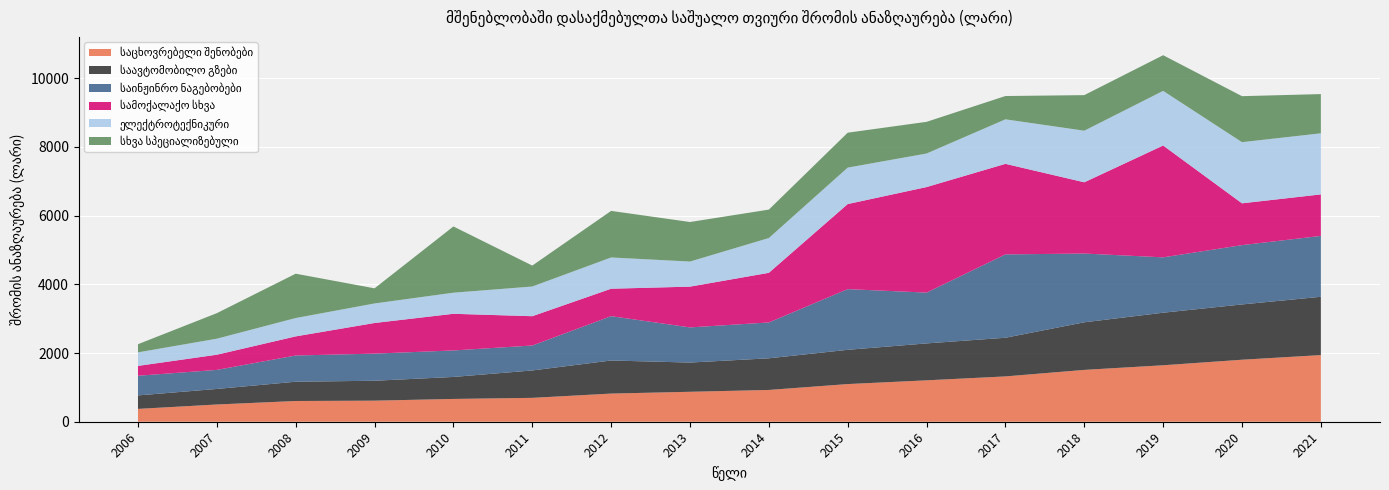

Reading right to left, extract all data points from this chart.

საცხოვრებელი შენობები: 2021=1940.6	2020=1805.2	2019=1644.1	2018=1509.5	2017=1319.5	2016=1205.4	2015=1096.5	2014=925.4	2013=871.8	2012=819.9	2011=695.0	2010=663.6	2009=613.6	2008=603.8	2007=502.0	2006=373.9
საავტომობილო გზები: 2021=1697.4	2020=1610.4	2019=1530.5	2018=1385.9	2017=1125.8	2016=1075.2	2015=997.6	2014=921.5	2013=851.2	2012=963.4	2011=798.1	2010=640.6	2009=579.8	2008=561.1	2007=452.6	2006=392.3
საინჟინრო ნაგებობები: 2021=1772.1	2020=1726.9	2019=1611.9	2018=2002.0	2017=2427.1	2016=1479.1	2015=1767.0	2014=1043.5	2013=1023.5	2012=1290.9	2011=726.0	2010=771.1	2009=789.8	2008=763.6	2007=554.5	2006=572.7
სამოქალაქო სხვა: 2021=1209.3	2020=1217.4	2019=3256.6	2018=2074.6	2017=2636.6	2016=3073.5	2015=2477.2	2014=1445.8	2013=1187.3	2012=798.7	2011=853.5	2010=1067.9	2009=891.9	2008=556.5	2007=442.3	2006=286.9
ელექტროტექნიკური: 2021=1778.7	2020=1780.2	2019=1590.6	2018=1501.9	2017=1296.6	2016=976.7	2015=1060.8	2014=1012.6	2013=730.4	2012=910.0	2011=864.5	2010=614.1	2009=568.9	2008=534.4	2007=466.2	2006=393.9
სხვა სპეციალიზებული: 2021=1142.3	2020=1339.6	2019=1038.5	2018=1036.3	2017=678.3	2016=922.4	2015=1017.2	2014=827.8	2013=1151.4	2012=1356.3	2011=610.0	2010=1928.7	2009=440.5	2008=1291.2	2007=743.9	2006=237.9